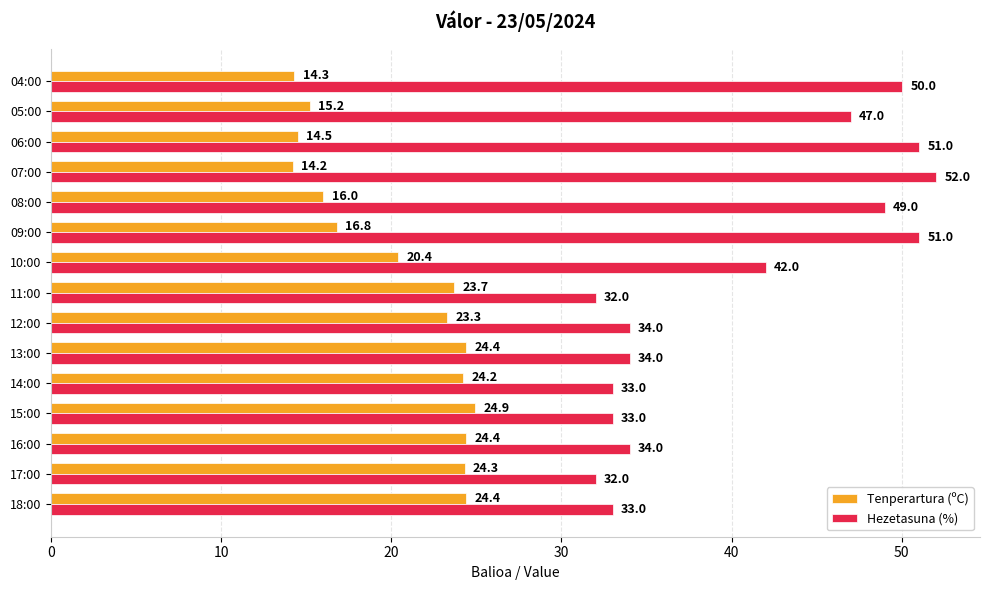

What value does the Tenperartura (ºC) series have at 14:00?

24.2